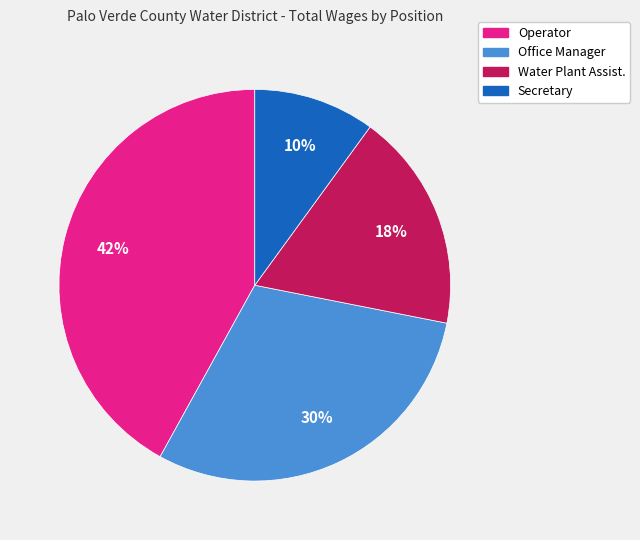

The Office Manager slice represents 45% of the pie. True or false?

False